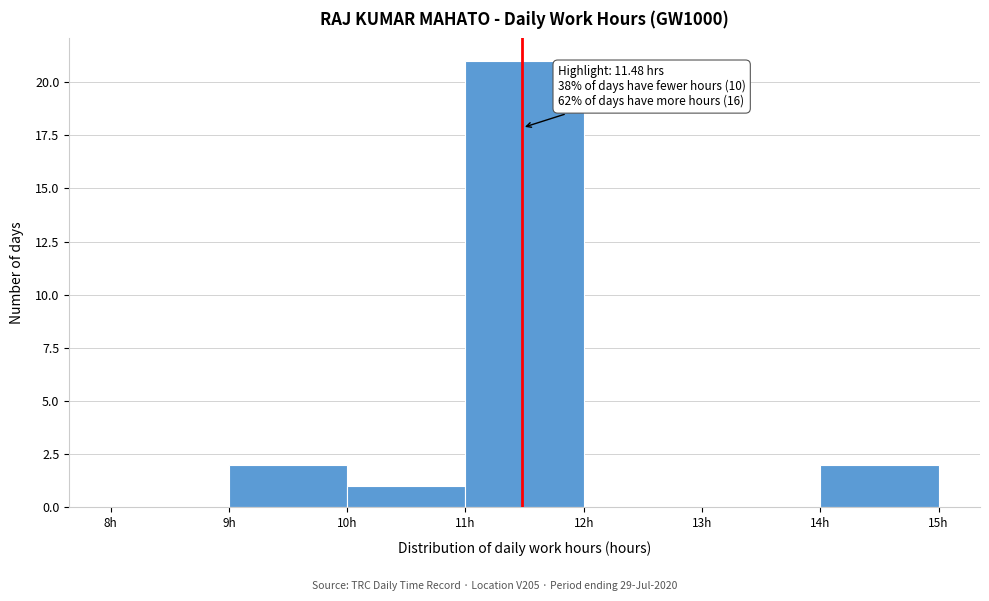

Over which range of the x-axis is the bar tallest?

11 to 12